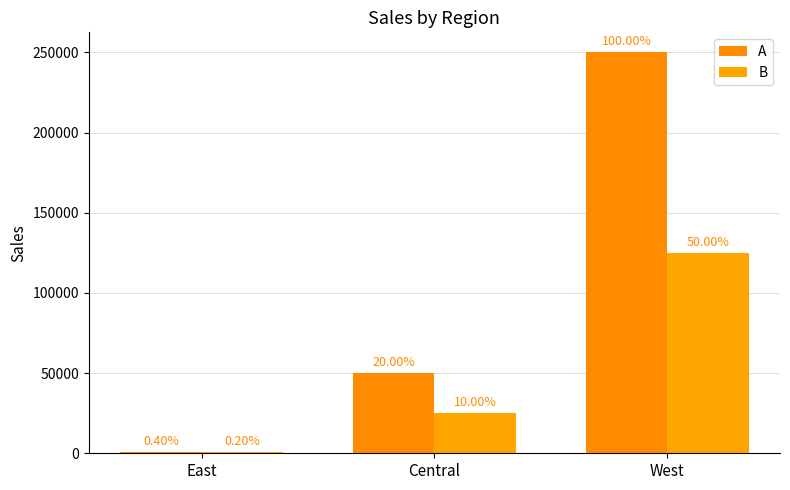

At which category is the sum across all series the highest?

West